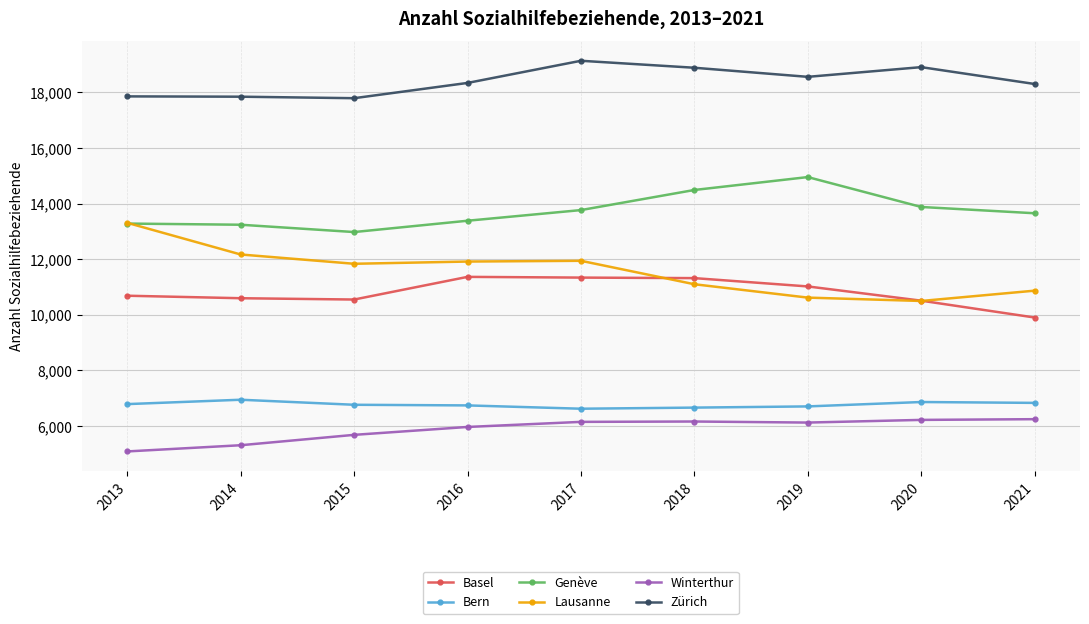

The value of Bern at 2014 is 3476. True or false?

False